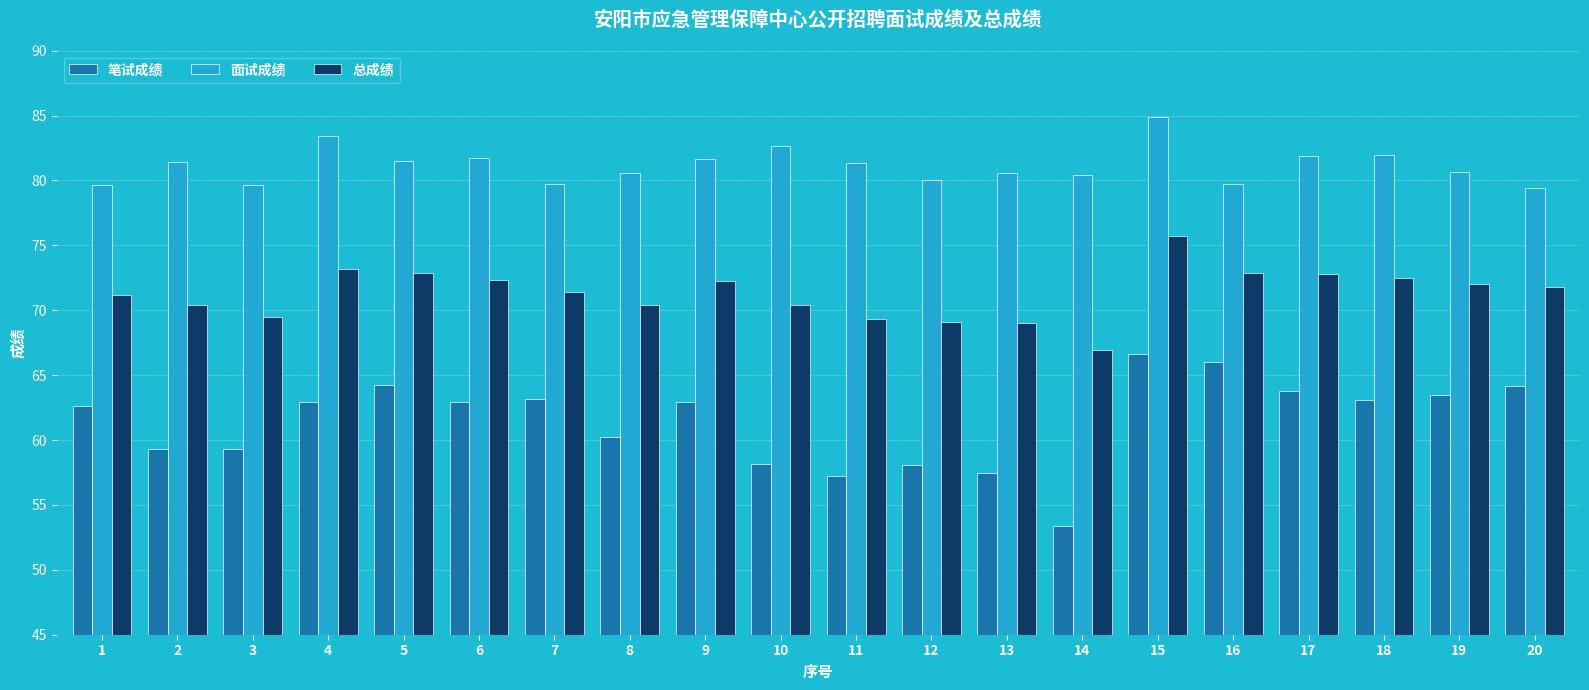

What is the difference between the maximum and minimum values in the 总成绩 series?

8.8